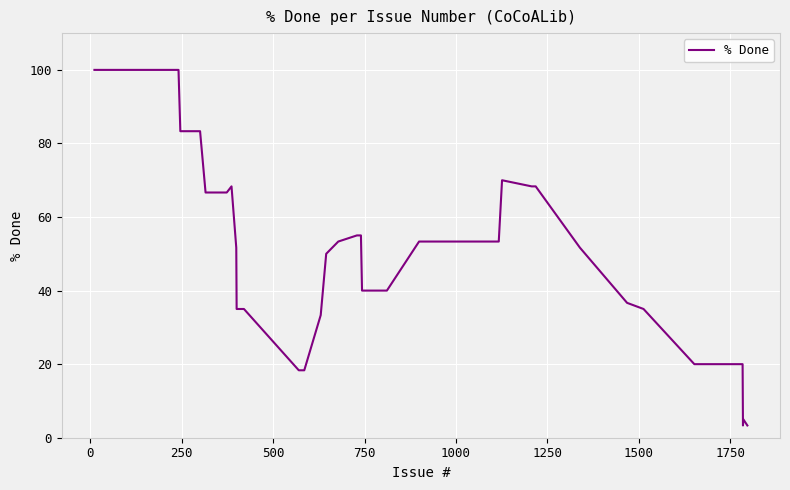

What is the maximum value shown in the chart?

100.0